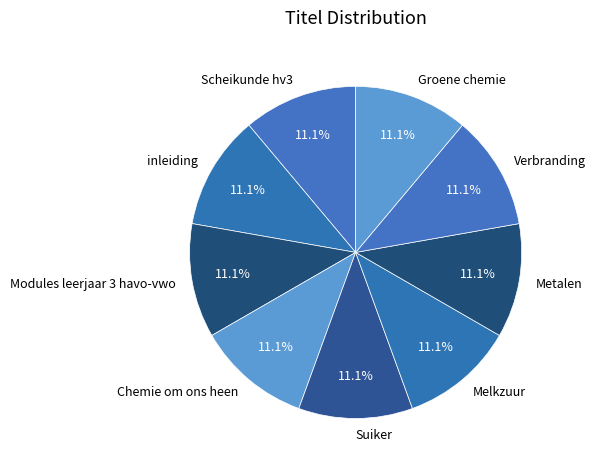

True or false: Chemie om ons heen accounts for 23% of the total.

False